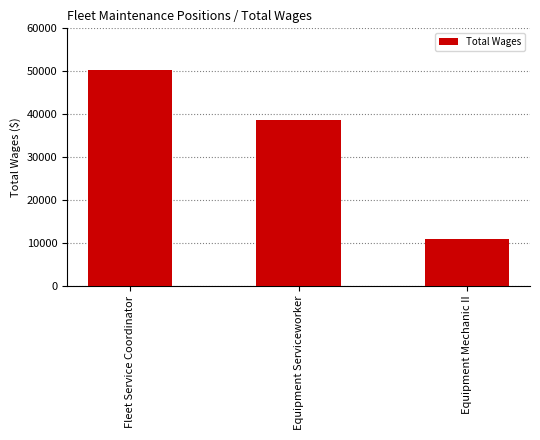

Rank the categories by value from lowest to highest.

Equipment Mechanic II, Equipment Serviceworker, Fleet Service Coordinator